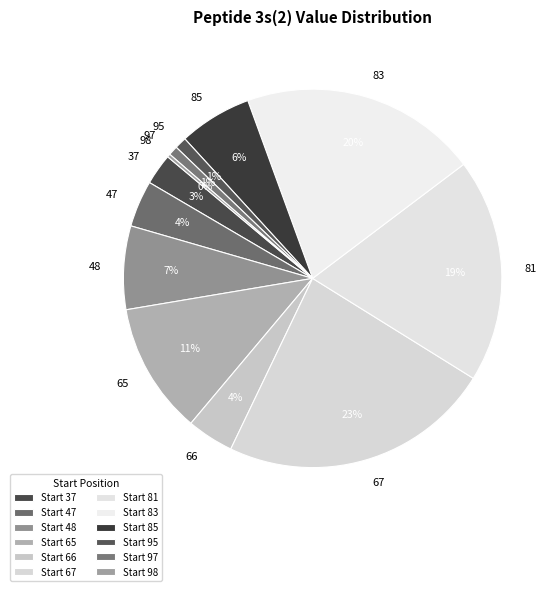

What is the ratio of the value at 81 to the value at 47?

4.8